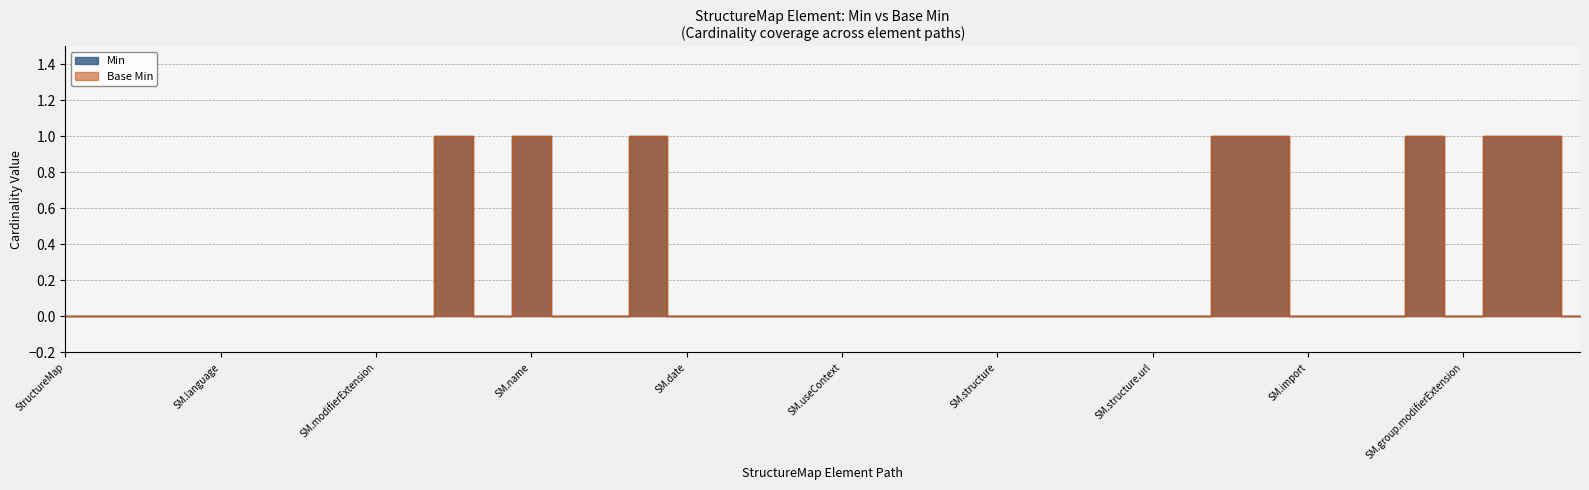

What is the label of the 16th point from the right?

SM.structure